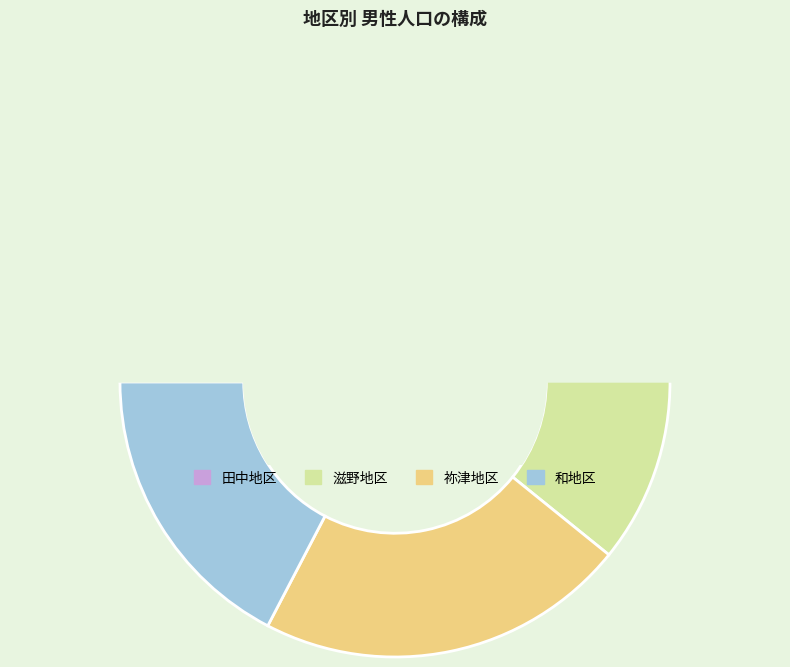

Count the number of slices in the pie.

4